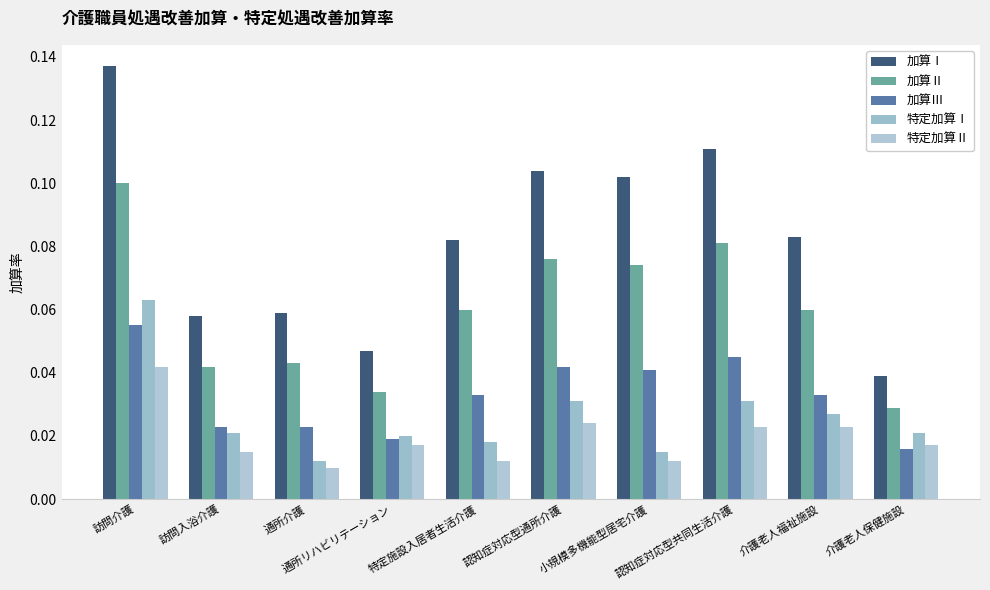

At which category is the sum across all series the highest?

訪問介護